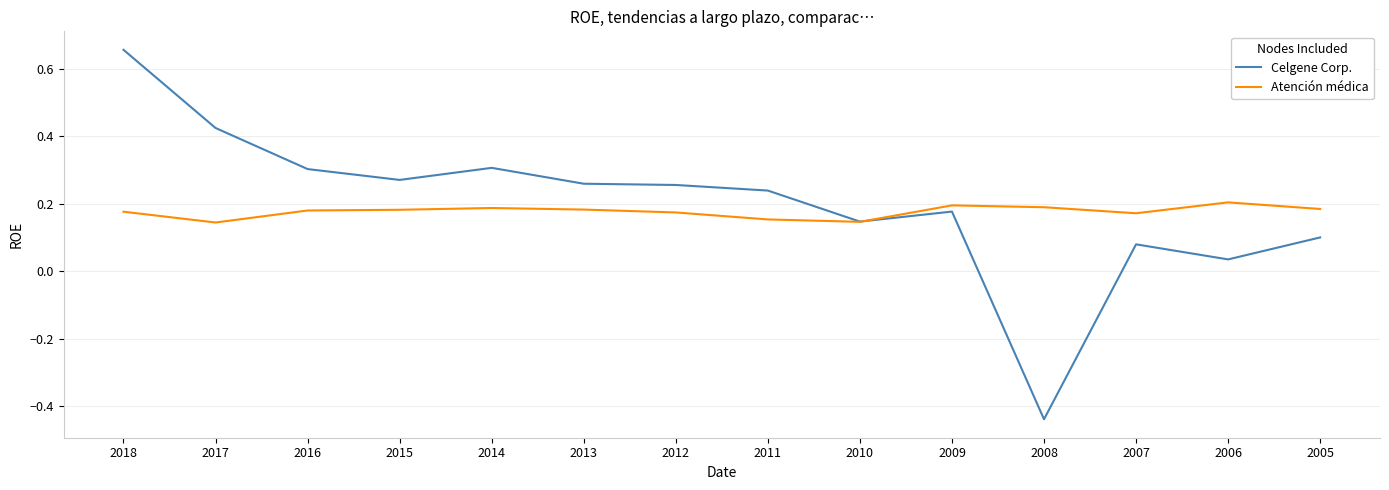

What is the difference between the maximum and minimum values in the Celgene Corp. series?

1.1